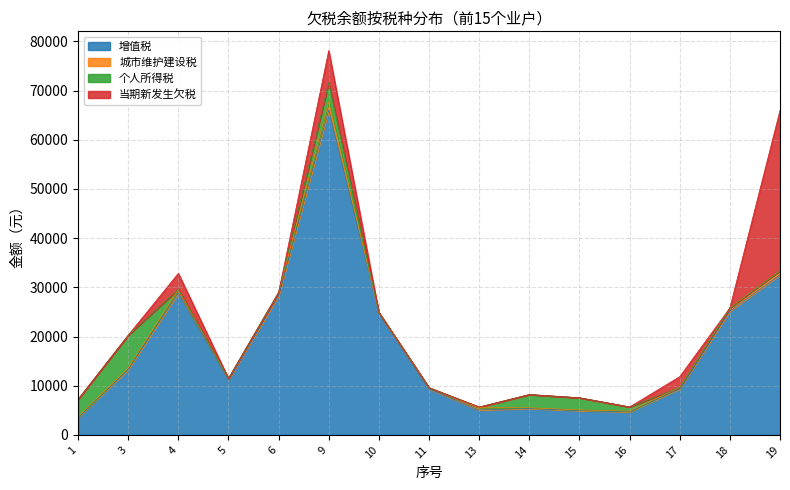

What is the difference between the highest and lowest values at 16?

4706.8